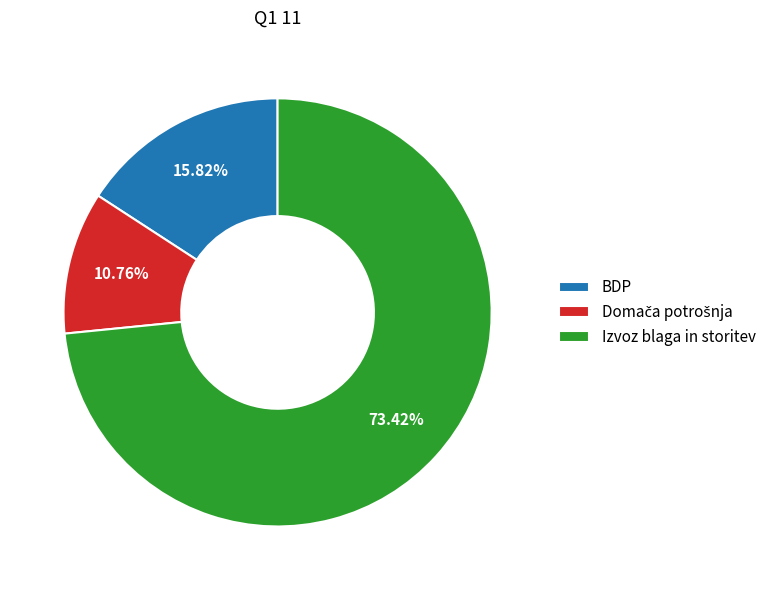

Which category has the biggest portion of the pie?

Izvoz blaga in storitev